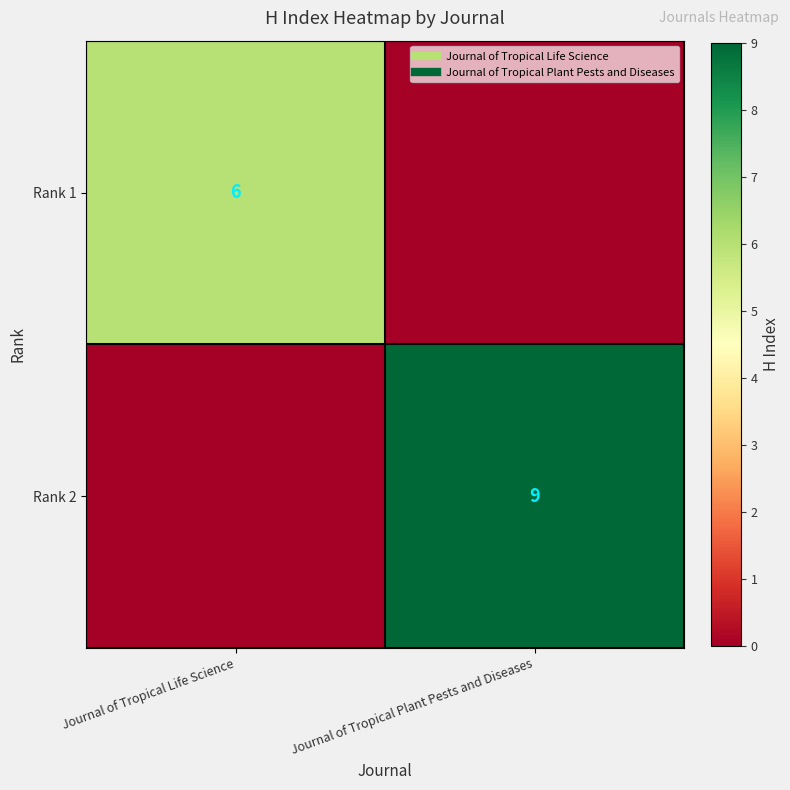

Count the number of categories in the chart.

2